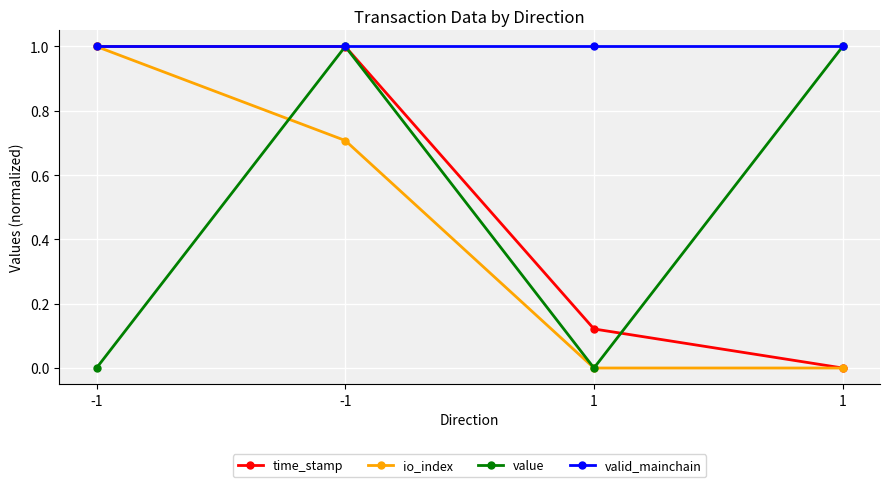

How many distinct data groups are displayed?

4